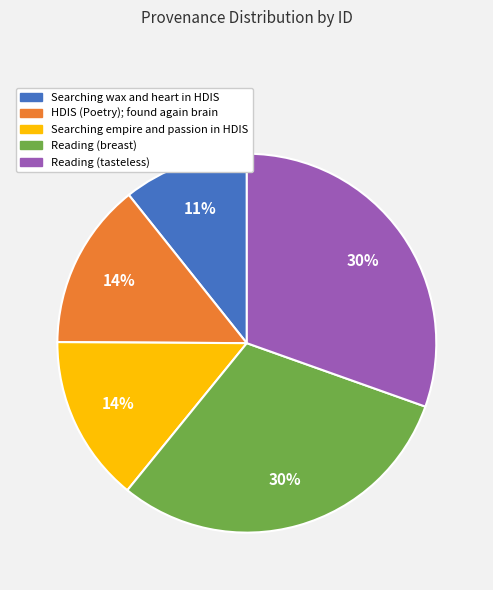

How many slices are in this pie chart?

5